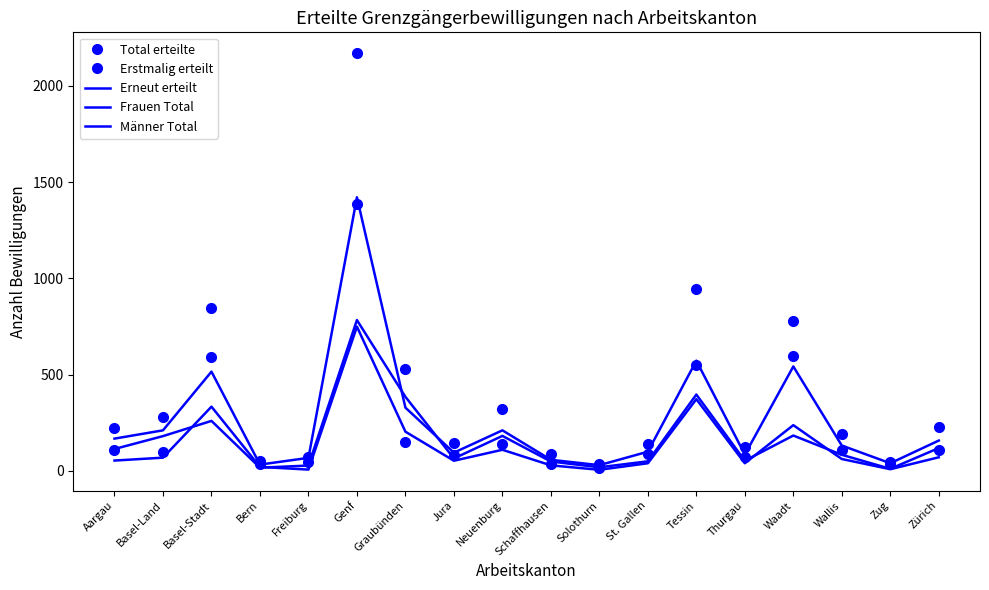

List the series in order of their peak value, lowest first.

Frauen Total, Erneut erteilt, Erstmalig erteilt, Männer Total, Total erteilte